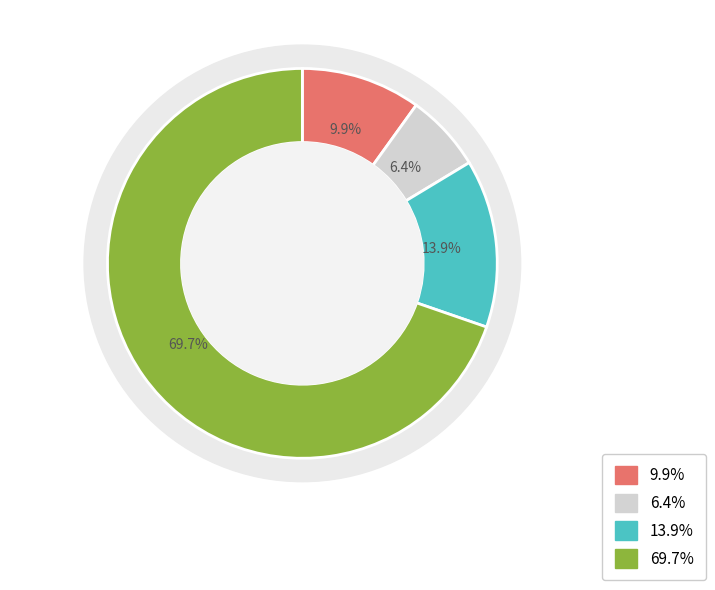

To the nearest percent, what is the difference between the largest and smallest slice percentages?

63%